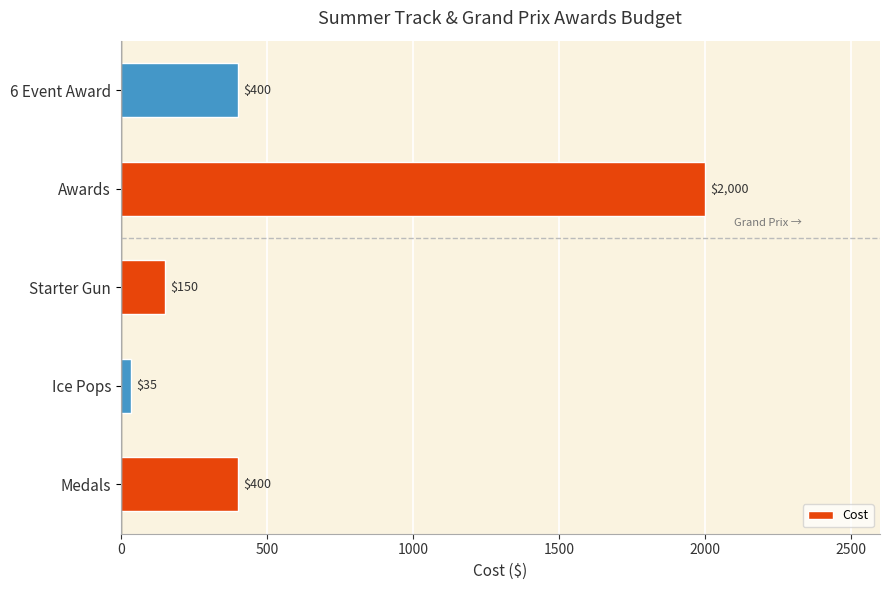

What is the average value?

597